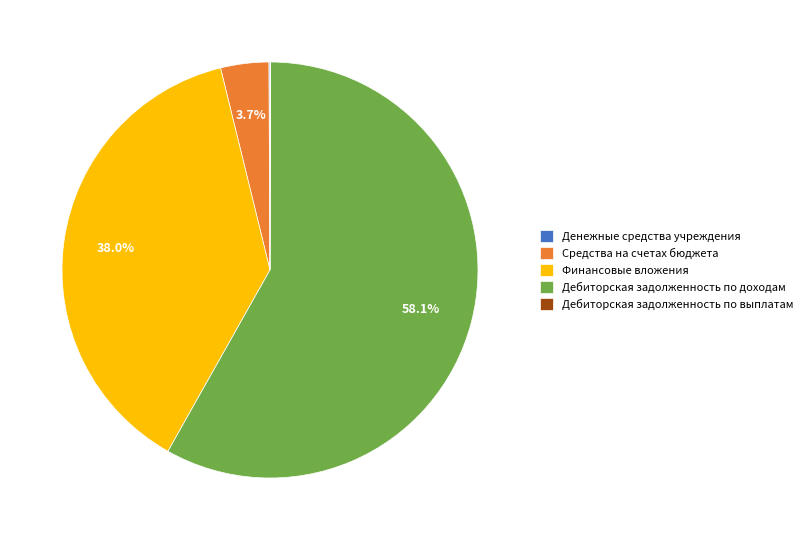

Which slice is the largest?

Дебиторская задолженность по доходам